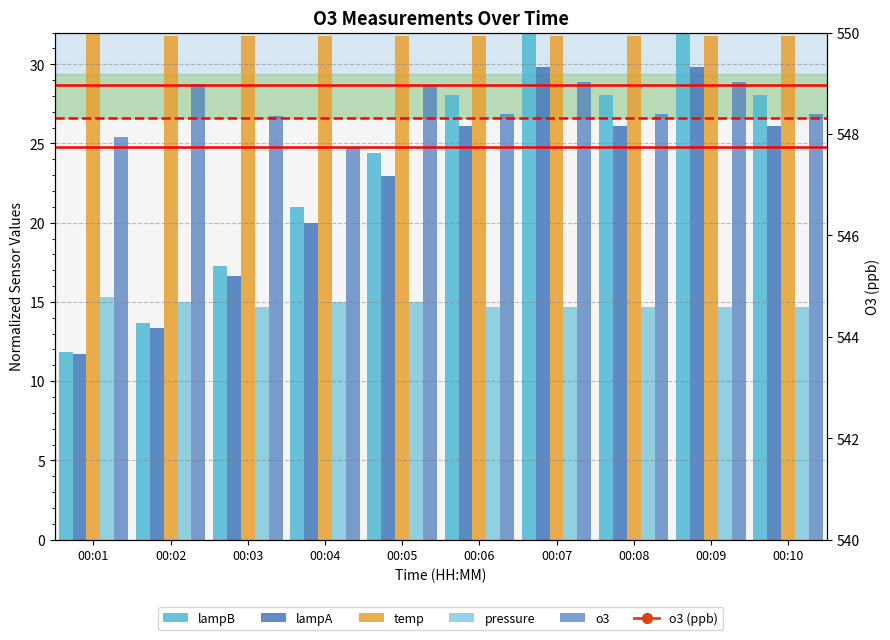

What is the lowest value of the lampA series?

11.7